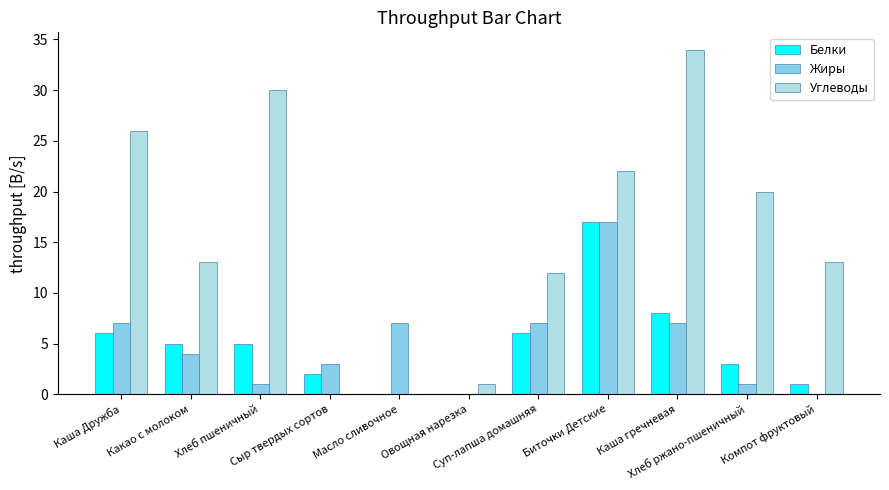

What is the maximum value for Белки?

17